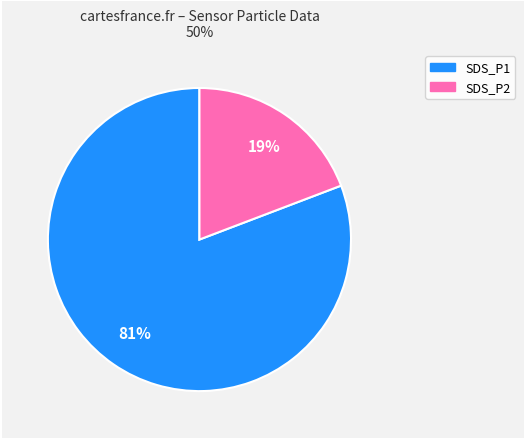

How many slices are in this pie chart?

2